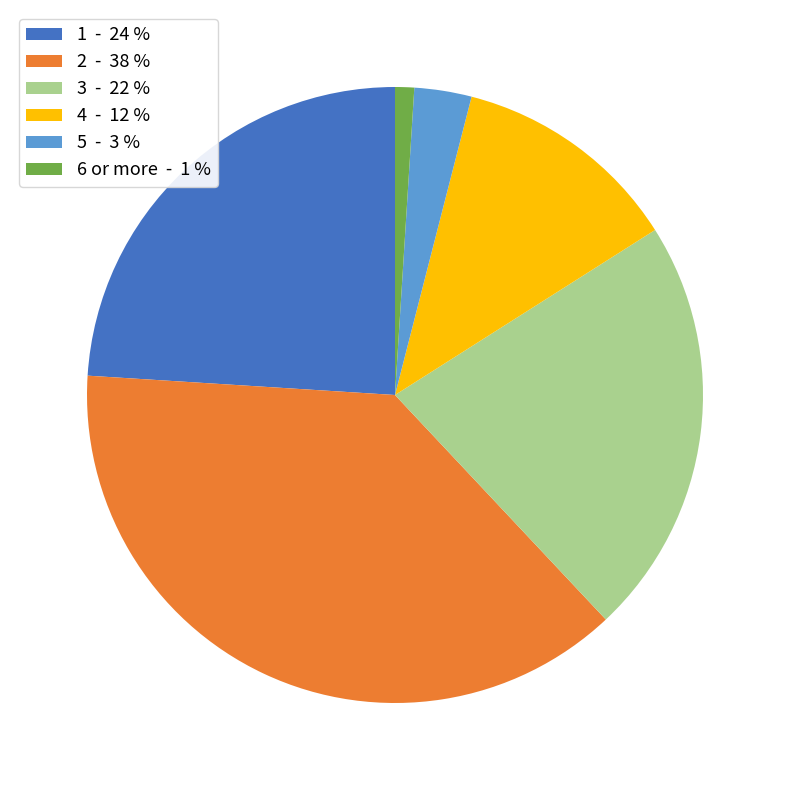

Is there a majority slice in this chart?

No